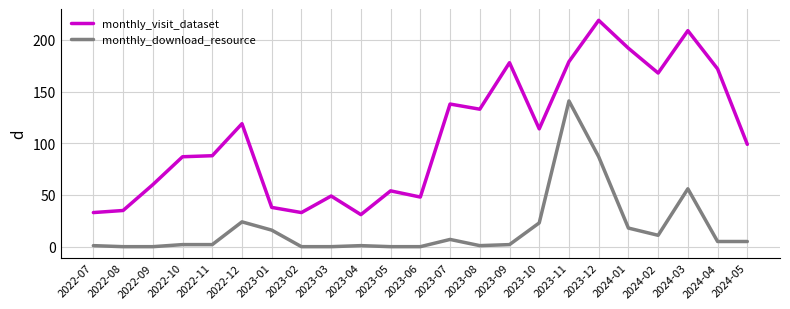

Which category has the highest value in the monthly_visit_dataset series?

2023-12